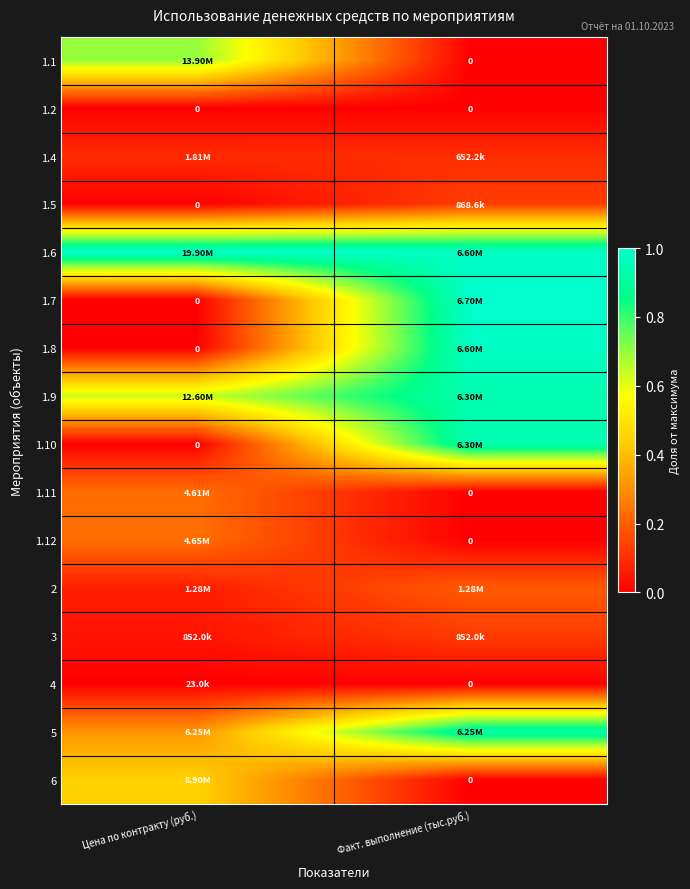

How many data points does each series have?

2